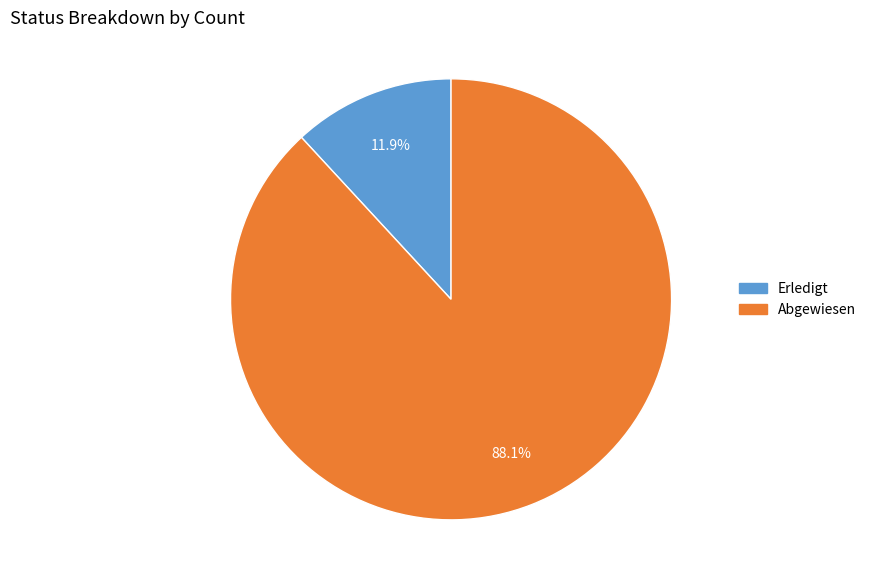

Is there a majority slice in this chart?

Yes